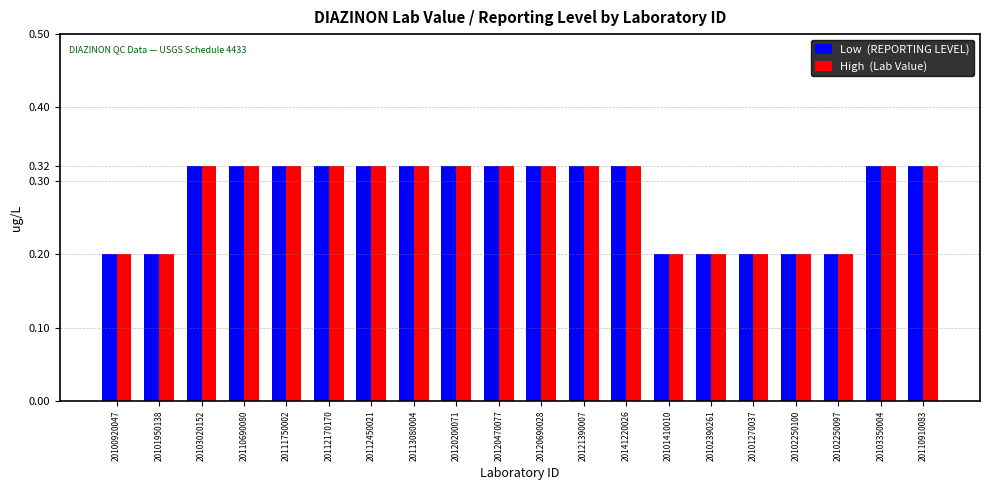

Are the bars horizontal?

No